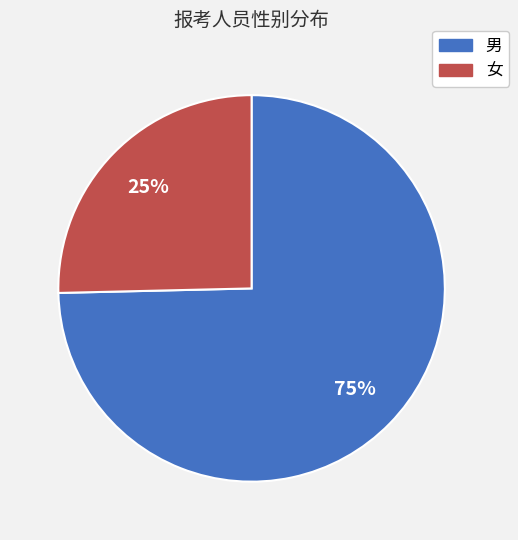

Rank the categories by value from highest to lowest.

男, 女